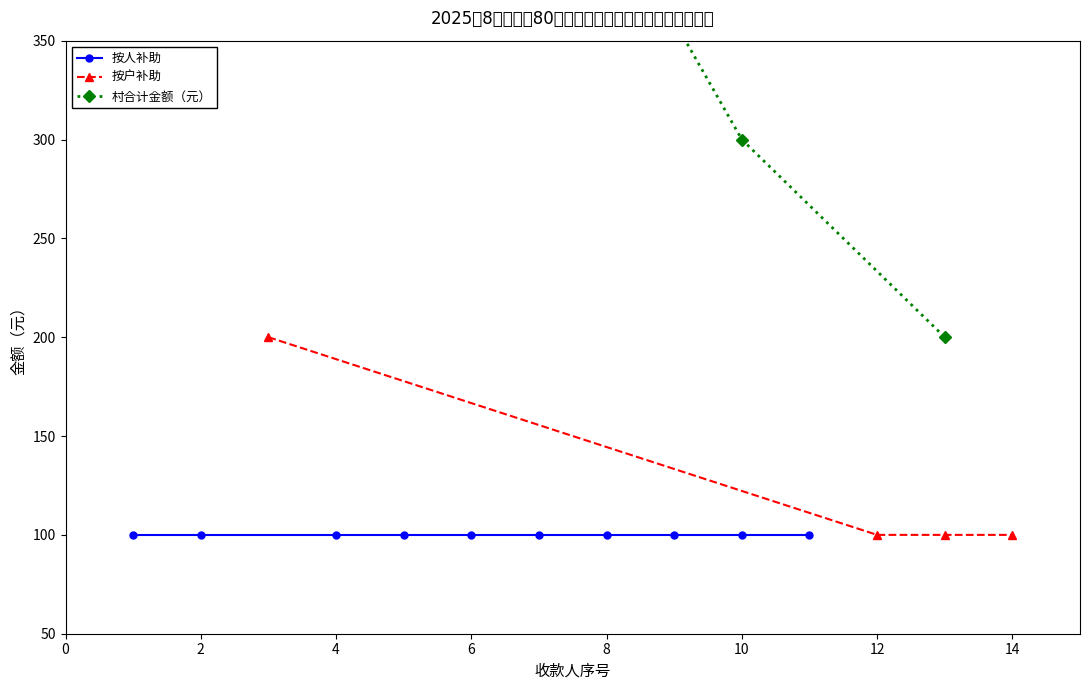

The value of 按户补助 at 14 is 100. True or false?

True